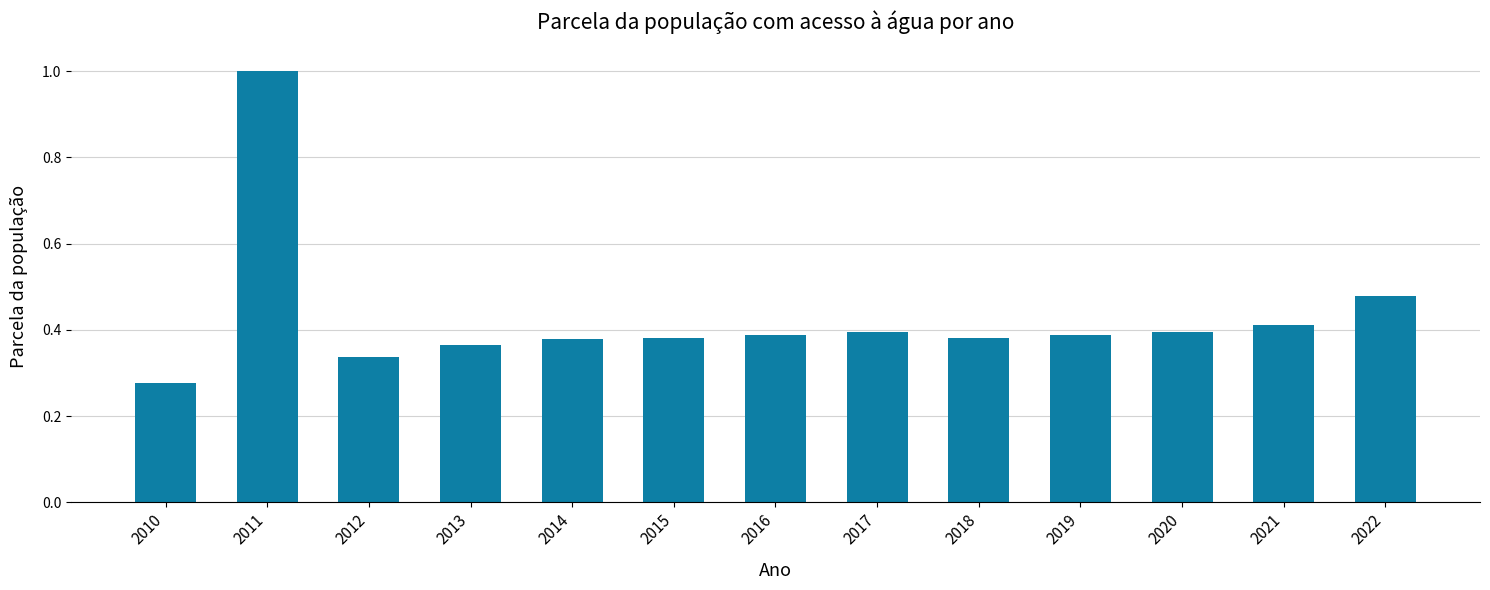

Which has a higher value, 2014 or 2011?

2011